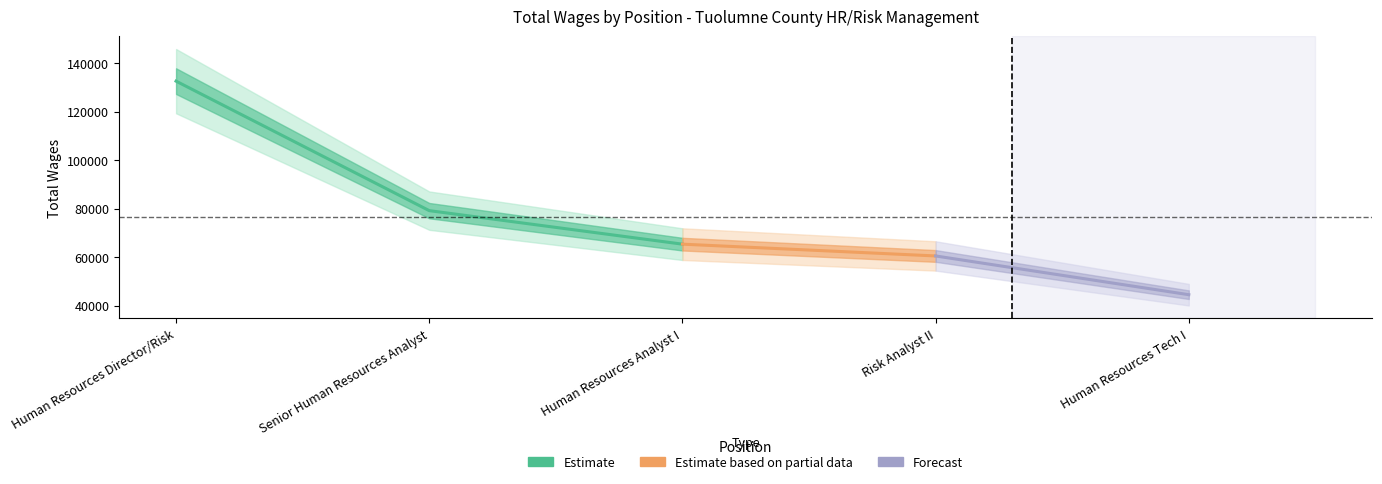

What is the approximate value at Human Resources Tech I, to the nearest 100?

44500